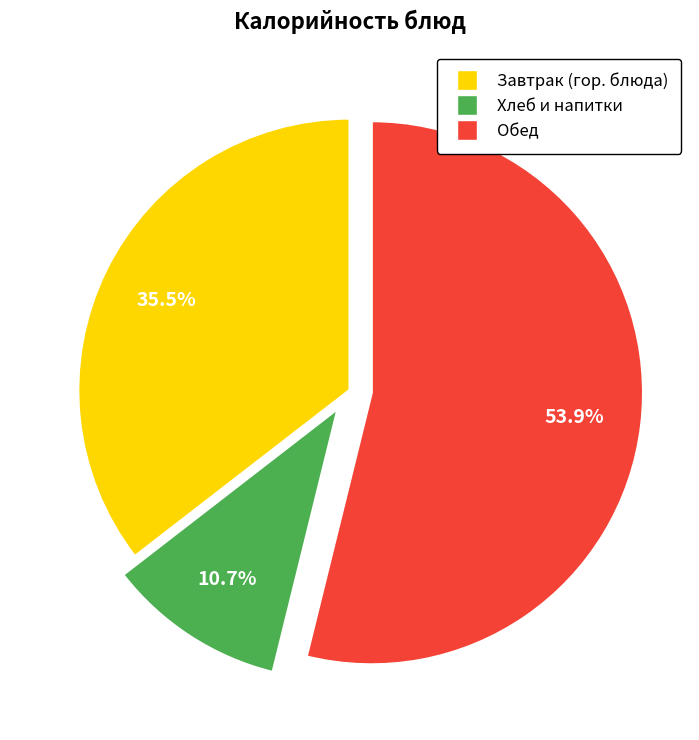

Is there a majority slice in this chart?

Yes